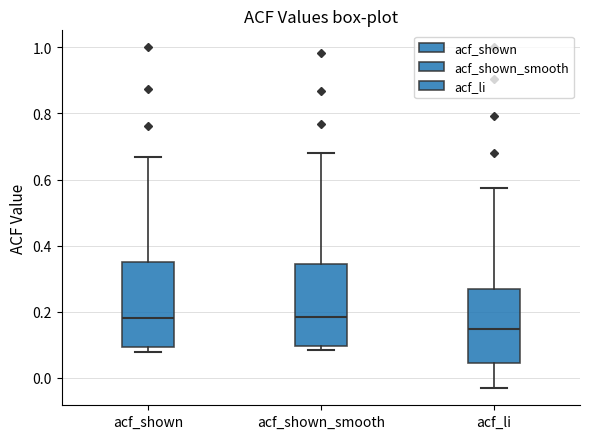

Where does the upper whisker of the box for acf_li end on the y-axis? The values are not printed on the chart, so give them approximately, as read against the axis.

0.58